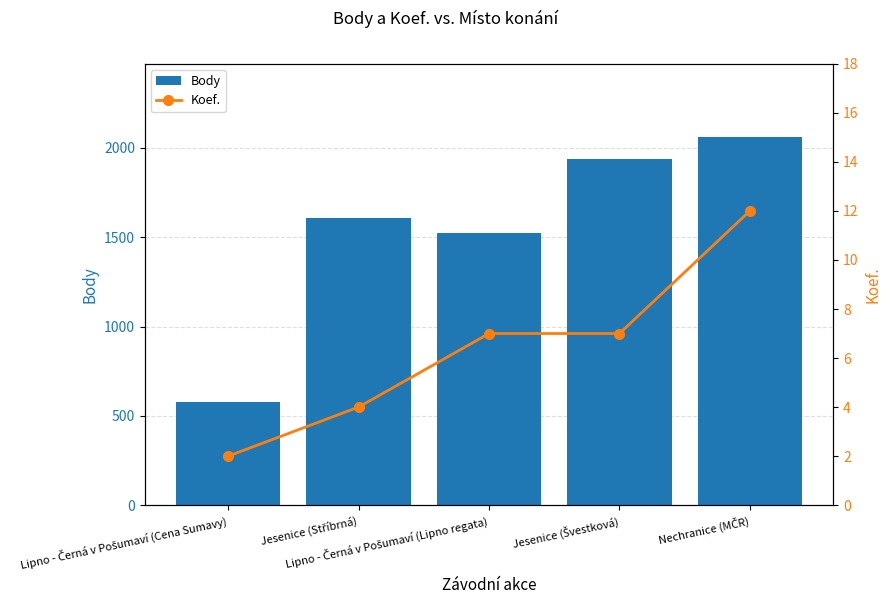

What is the sum of the Koef. values at Jesenice (Stříbrná) and Nechranice (MČR)?

16